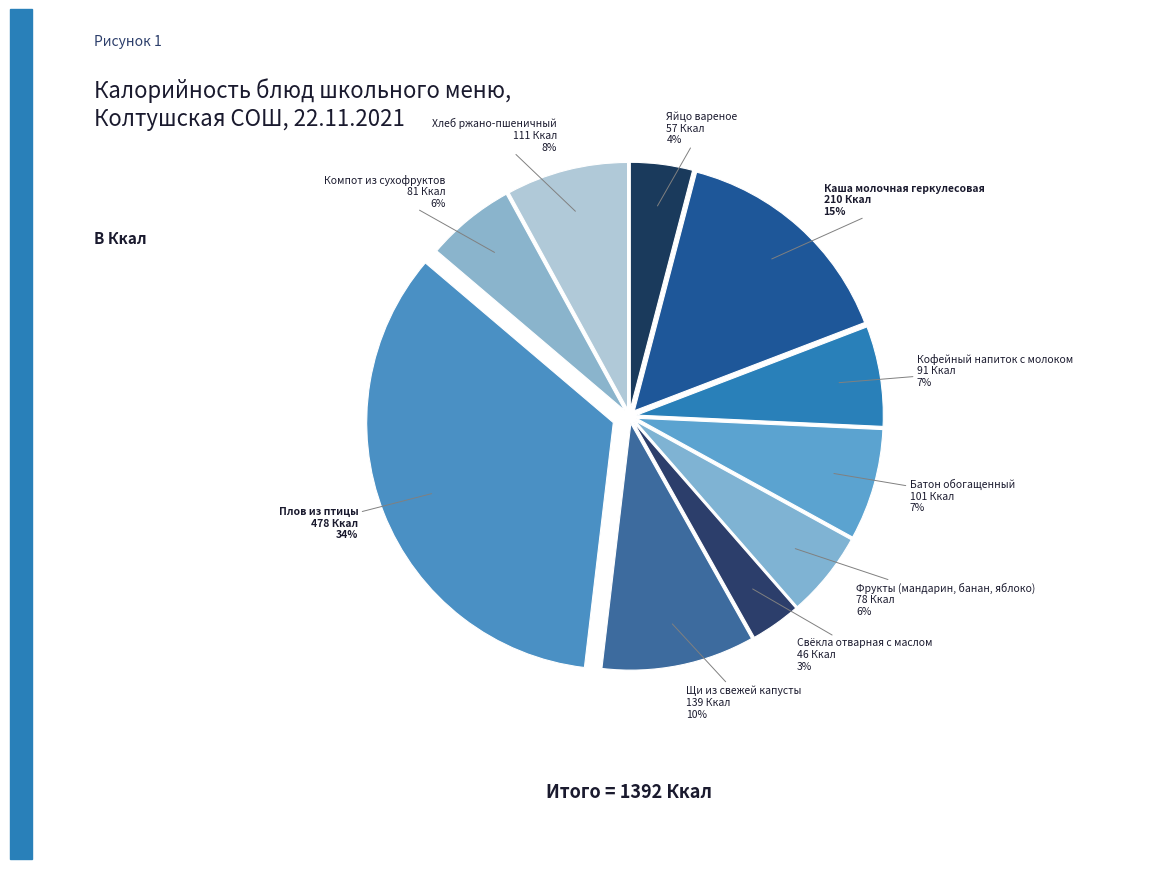

Which category has the smallest portion of the pie?

Свёкла отварная с маслом